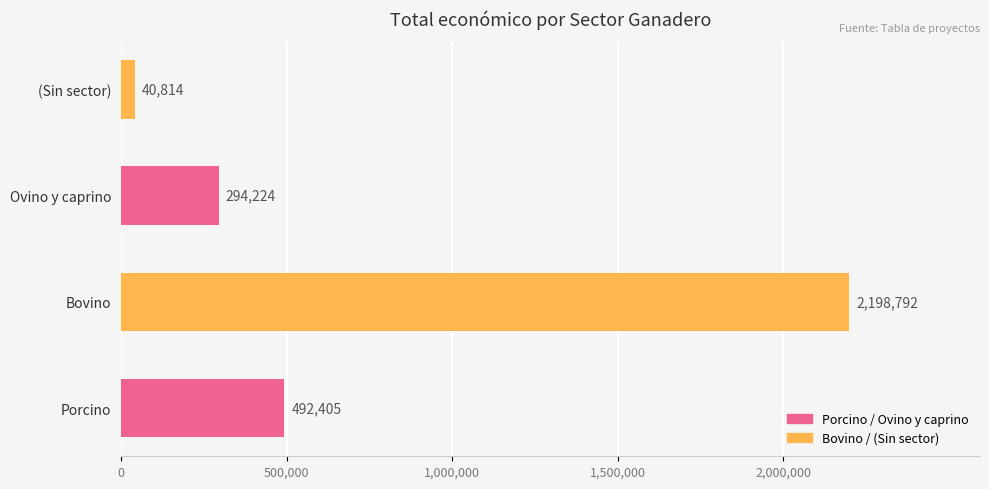

Reading bottom to top, what are all the values shown in this chart?

Porcino=492405	Bovino=2198792	Ovino y caprino=294224	(Sin sector)=40814